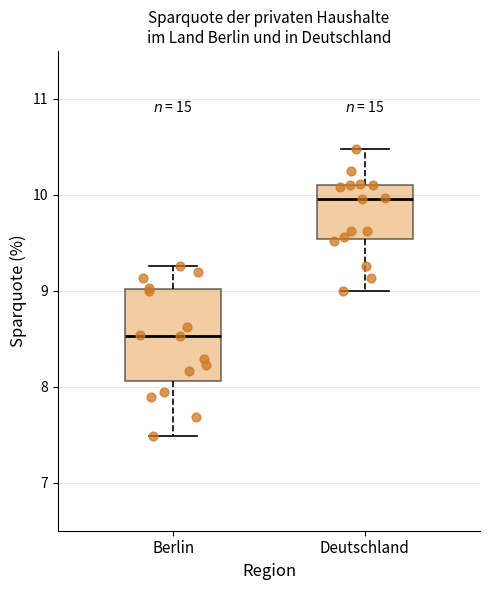

Which box is the tallest, from its lower edge to its upper edge?

Berlin